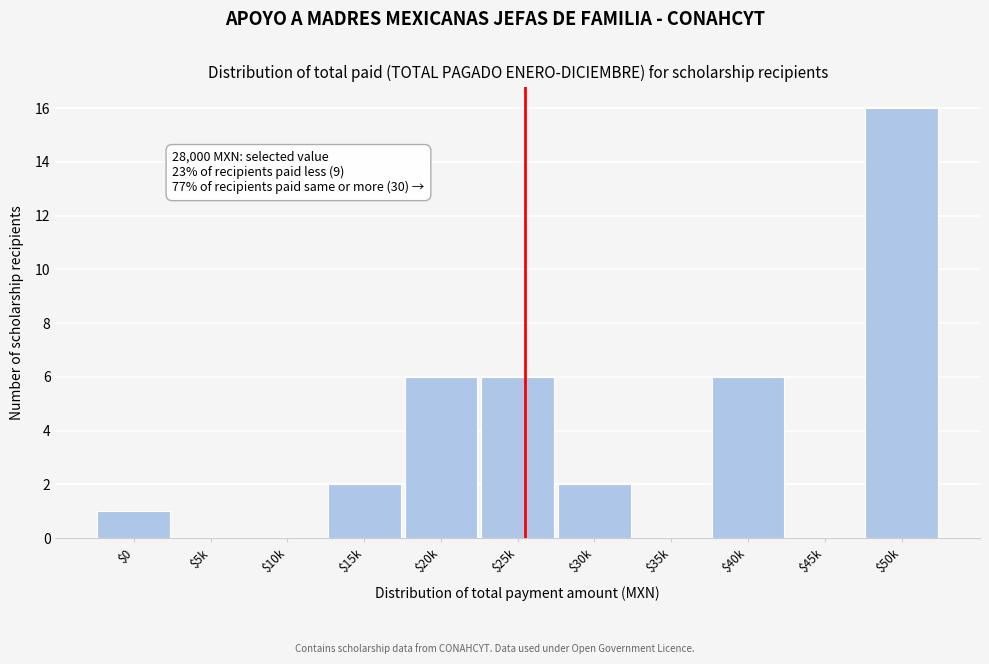

At which category does the chart reach its peak across all series?

$50k